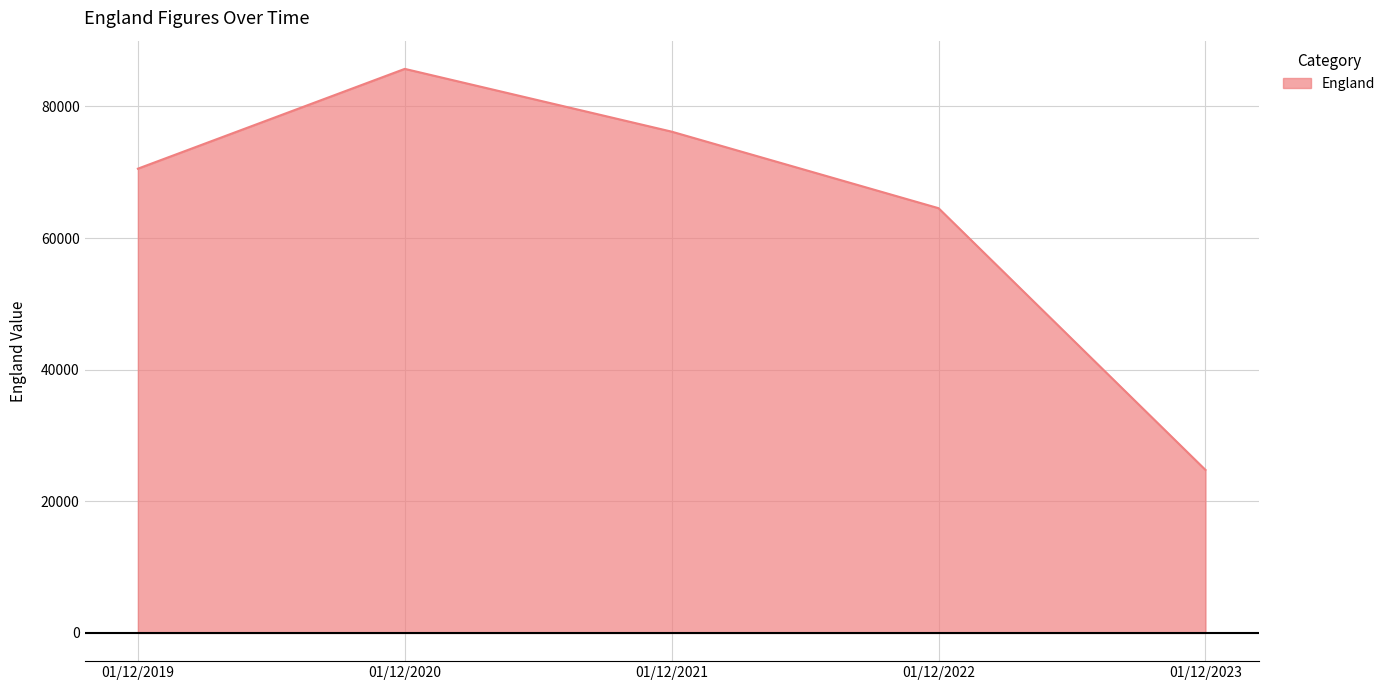

Where is the data nearest to the value 55238?

01/12/2022